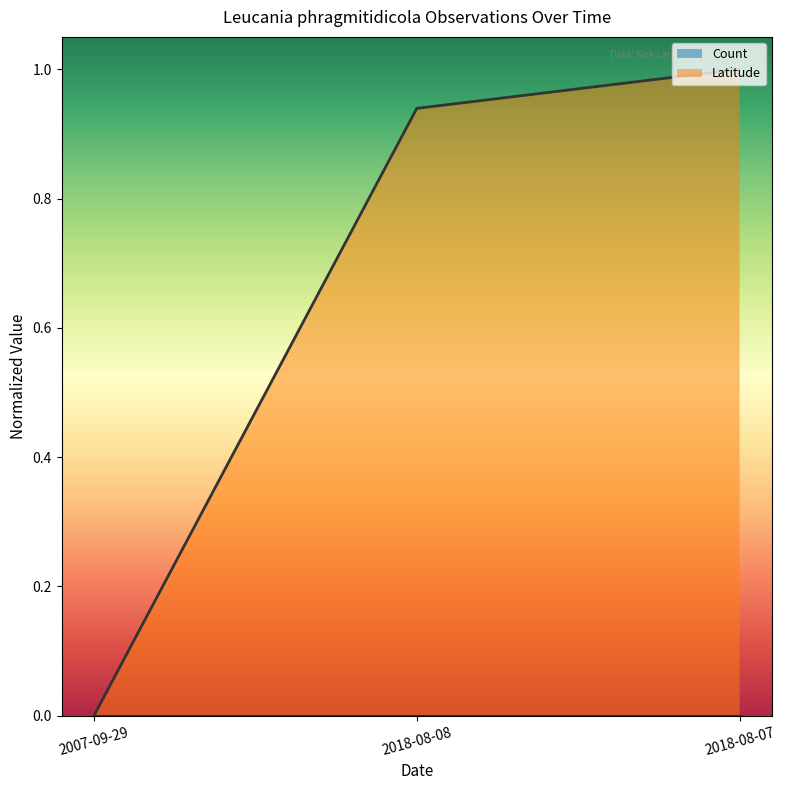

Which has a higher value, 2018-08-07 or 2007-09-29?

2018-08-07